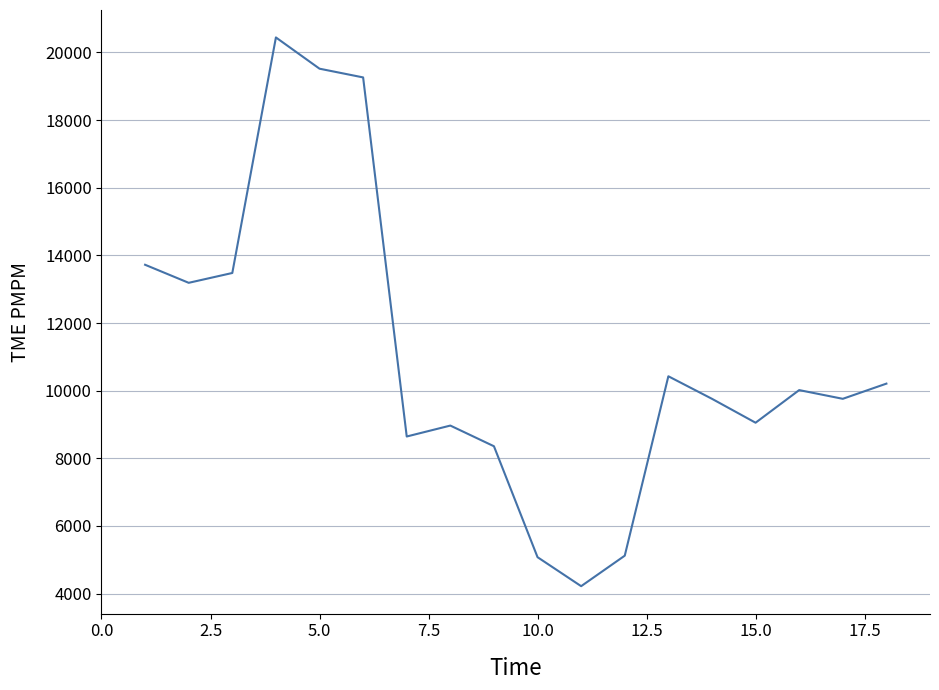

What is the difference between the maximum and minimum values?

16221.8